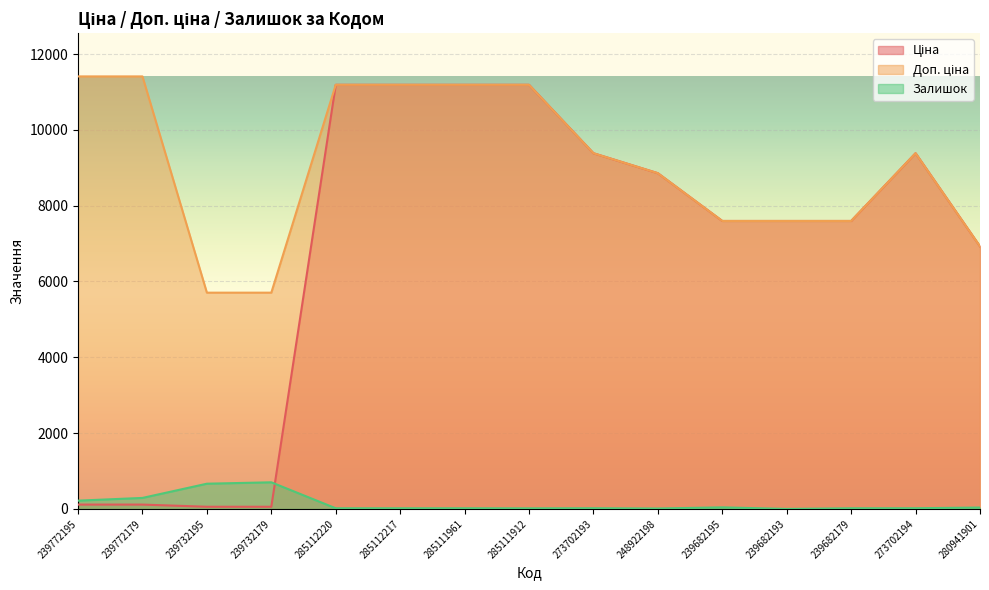

Where do Ціна and Залишок first cross each other?

239732179 and 285112220